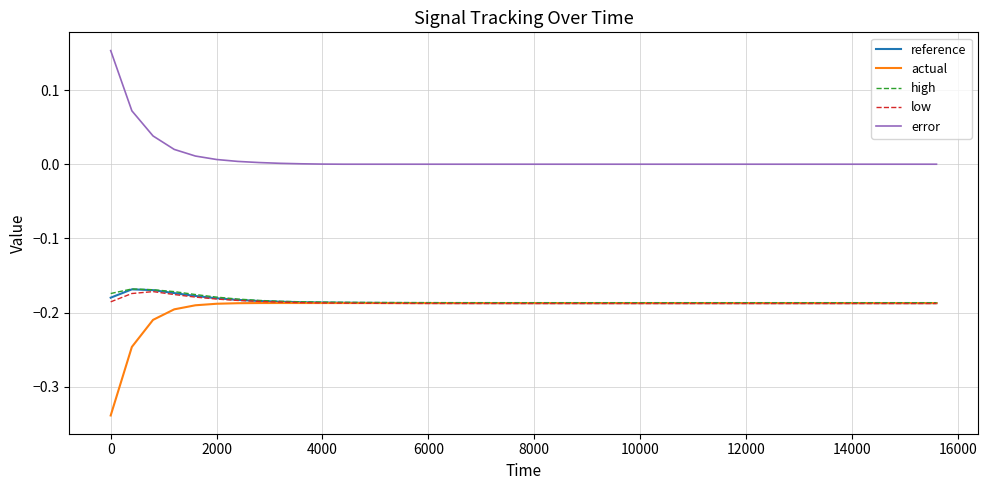

True or false: low and error cross at least once.

False